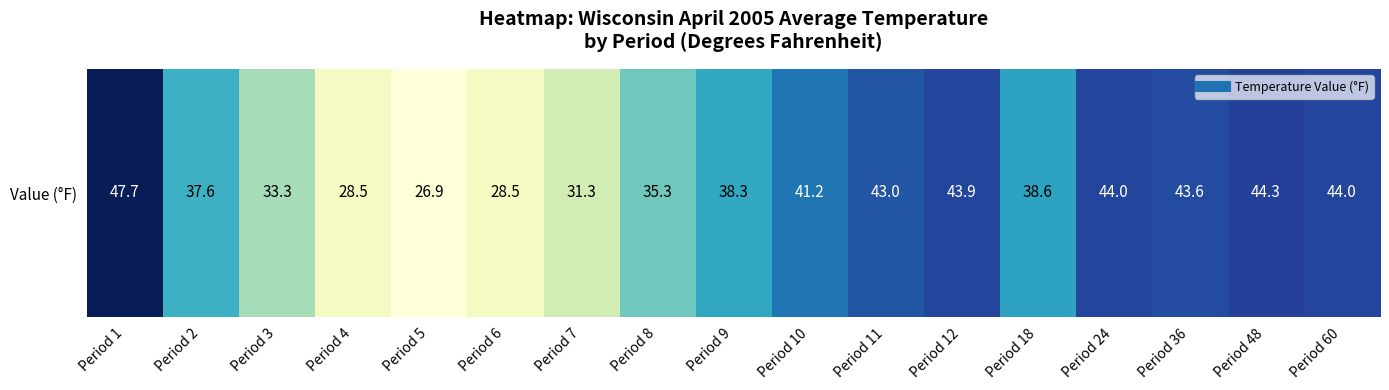

The chart shows a value of 28.5 at Period 6. True or false?

True